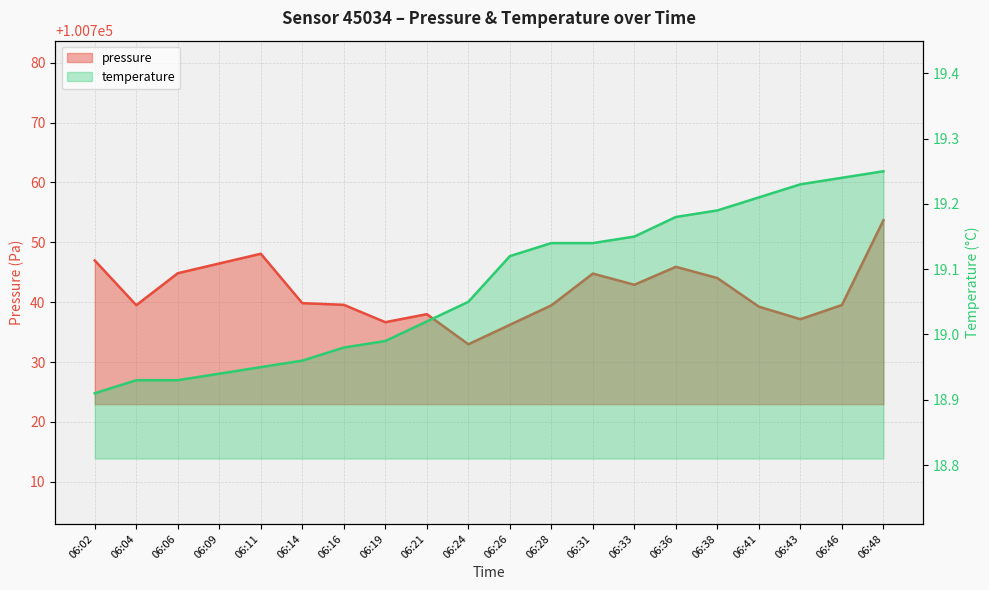

What is the maximum value for pressure?

100753.7